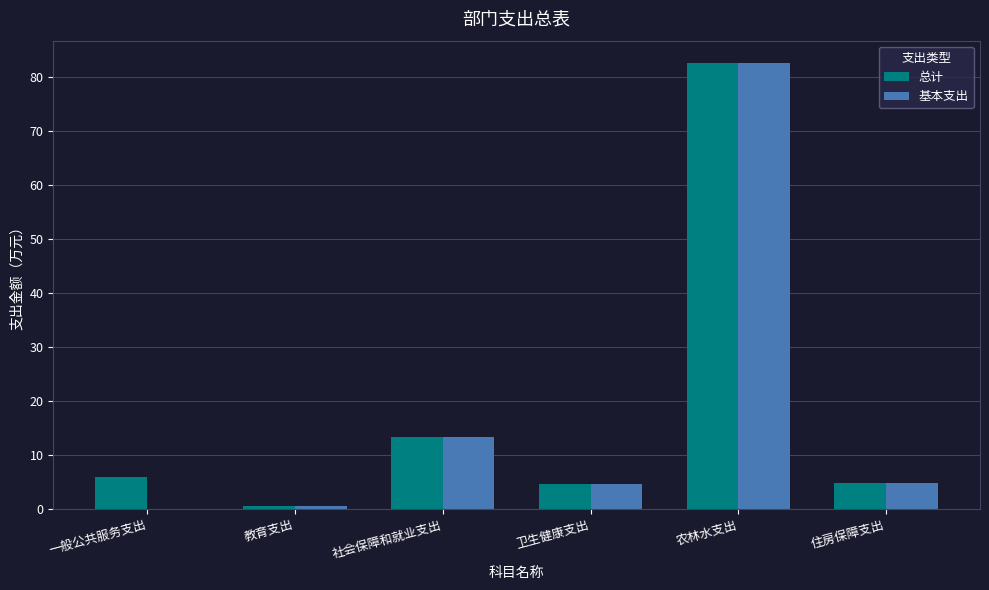

At which label is 基本支出 closest to 41?

社会保障和就业支出